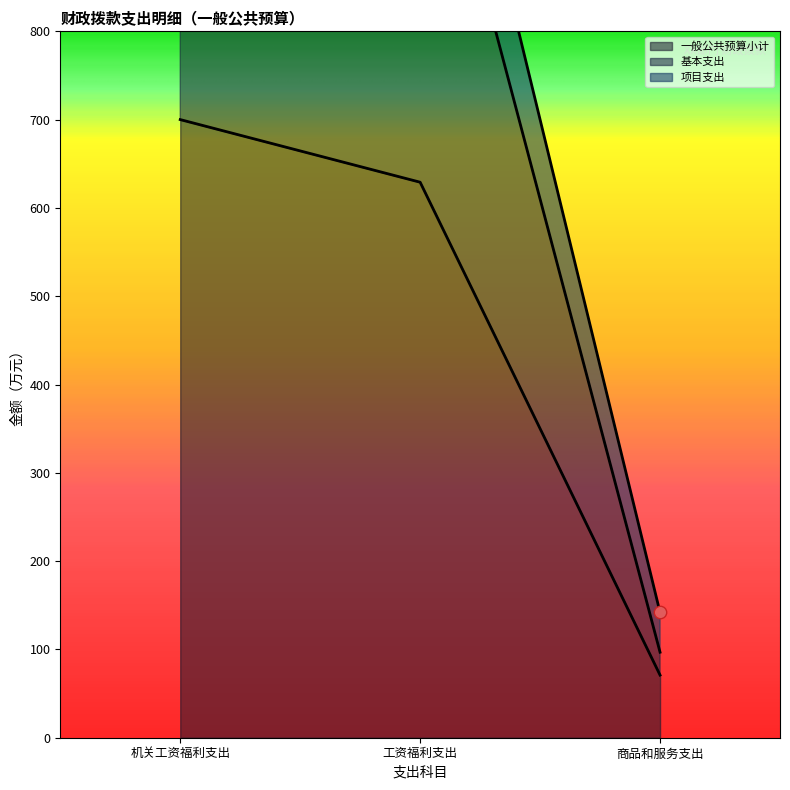

Which series has the widest spread of Y values?

基本支出